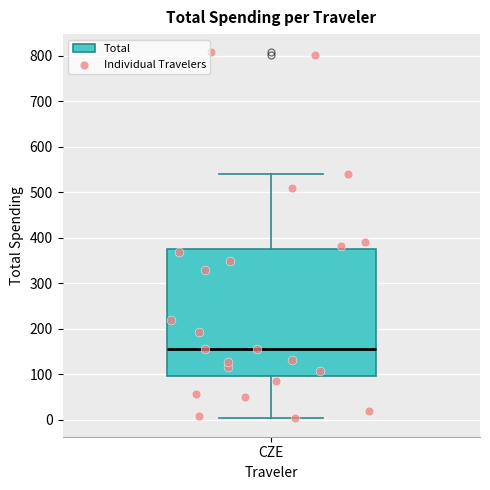

Read this box plot against the y-axis: the position of the median line, the range covered by the box, and the ends of both whiskers. The values are not printed on the chart, so give them approximately, as read against the axis.

median 160, box 100 to 380, whiskers 0 to 540